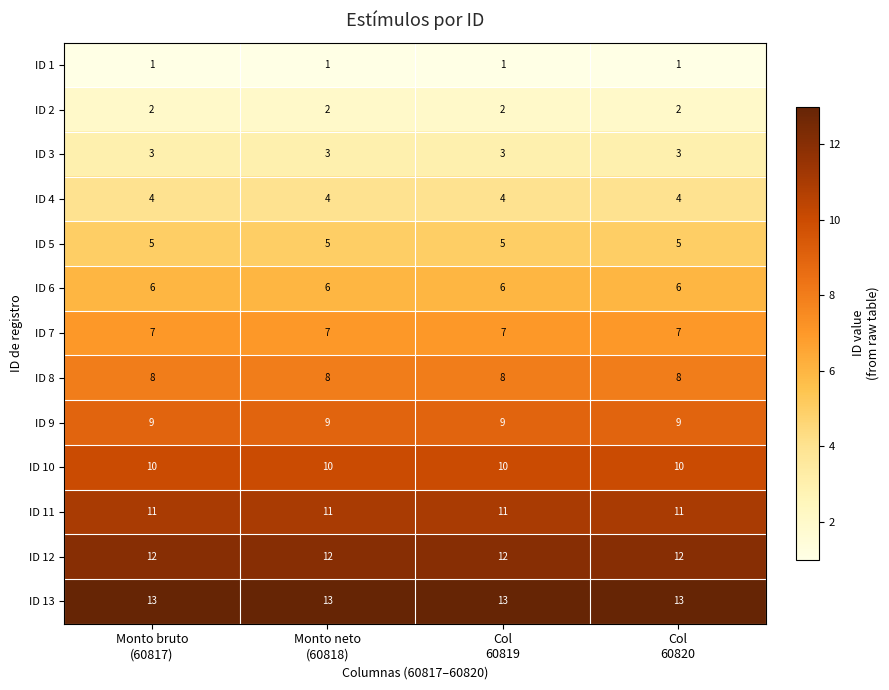

What is the spread (max minus min) of values at Col
60819?

12